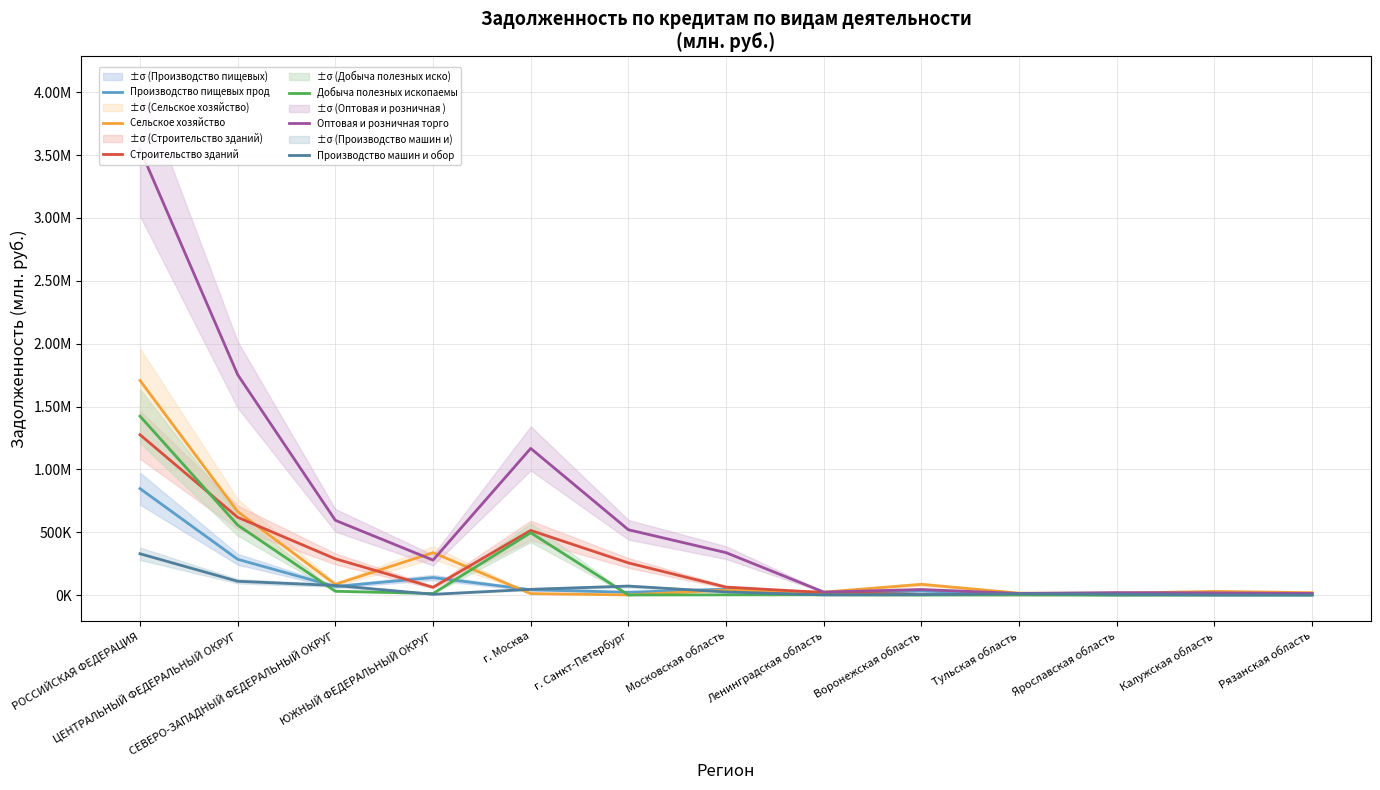

How many interior local peaks does the Производство пищевых прод series have?

3